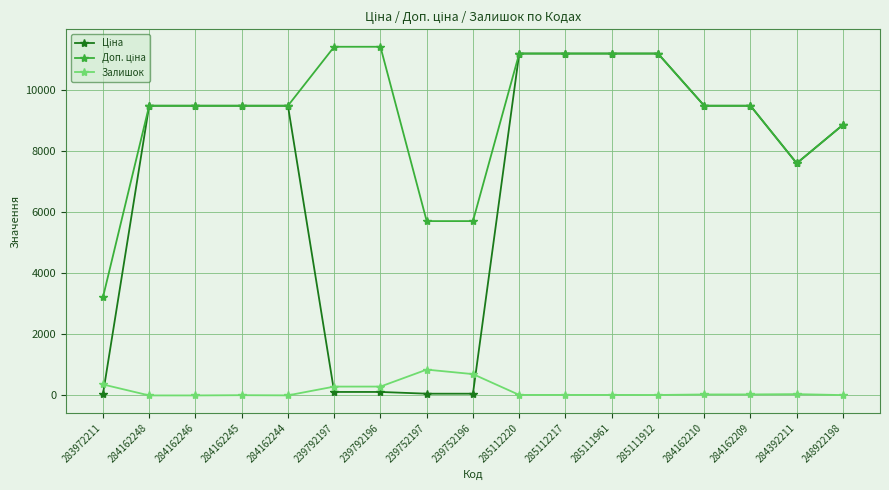

What is the greatest value displayed?

11410.0